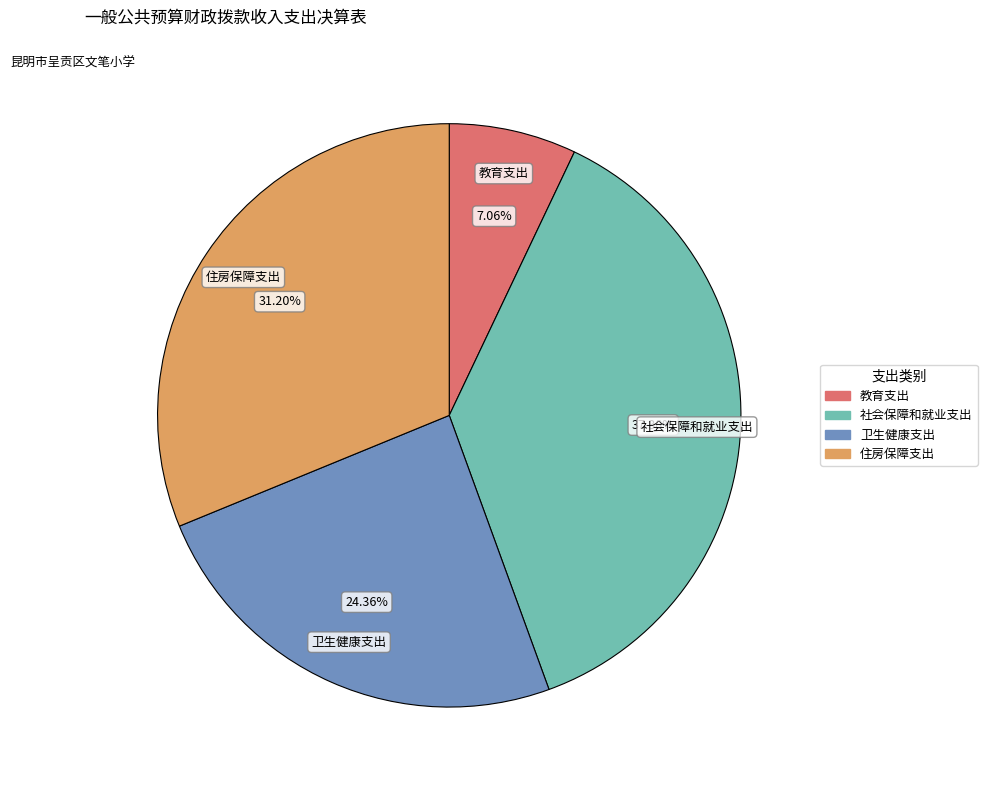

To the nearest percent, what is the difference between the largest and smallest slice percentages?

30%